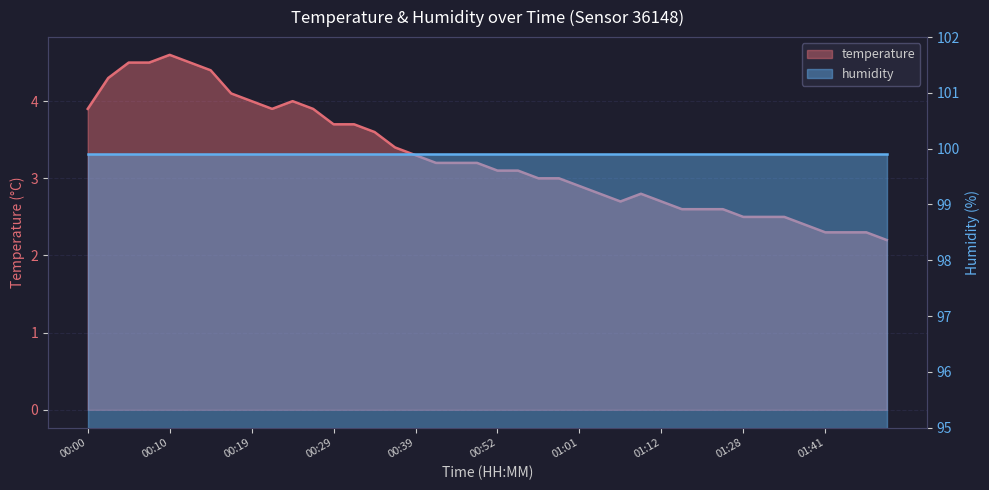

Reading left to right, transcribe all the data shown in this chart.

00:00=3.9	00:02=4.3	00:05=4.5	00:07=4.5	00:10=4.6	00:12=4.5	00:15=4.4	00:17=4.1	00:19=4.0	00:22=3.9	00:24=4.0	00:27=3.9	00:29=3.7	00:32=3.7	00:34=3.6	00:36=3.4	00:39=3.3	00:41=3.2	00:47=3.2	00:49=3.2	00:52=3.1	00:54=3.1	00:57=3.0	00:59=3.0	01:01=2.9	01:04=2.8	01:07=2.7	01:09=2.8	01:12=2.7	01:14=2.6	01:17=2.6	01:25=2.6	01:28=2.5	01:33=2.5	01:36=2.5	01:38=2.4	01:41=2.3	01:43=2.3	01:46=2.3	01:48=2.2